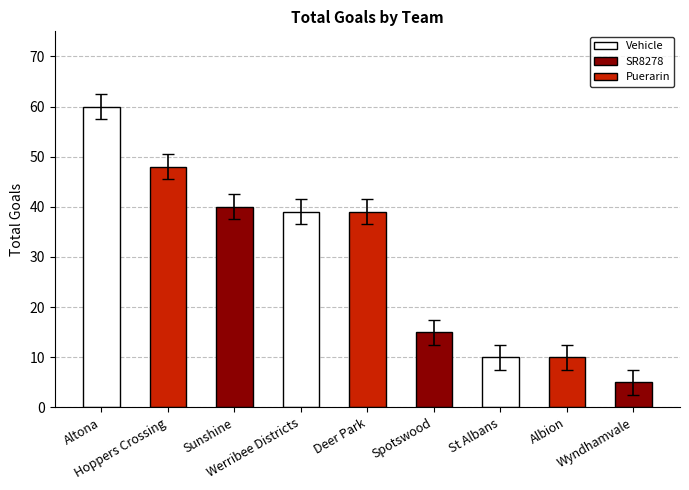

Which label corresponds to the smallest value in the chart?

Wyndhamvale